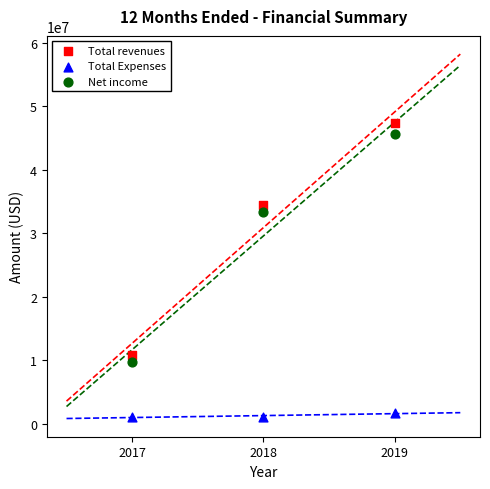

Which series reaches the minimum Y coordinate?

Total Expenses